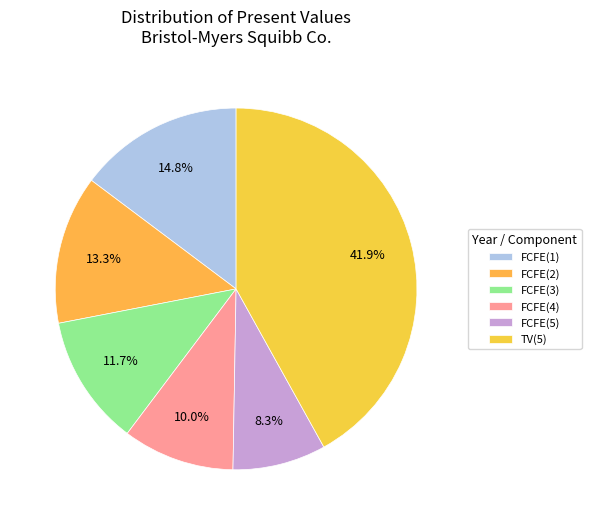

To the nearest percent, what is the difference between the FCFE(4) and FCFE(5) slice percentages?

2%